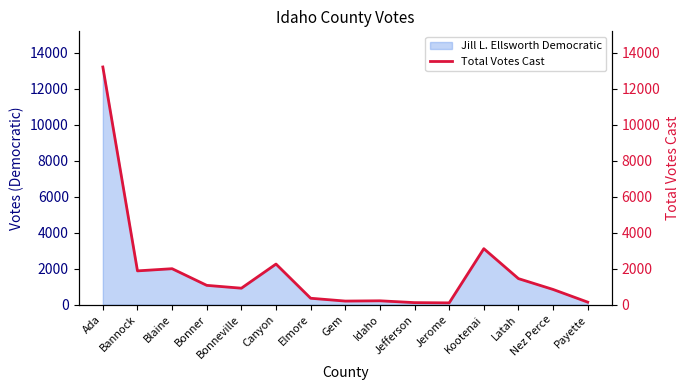

At which label does the data first exceed 916?

Ada